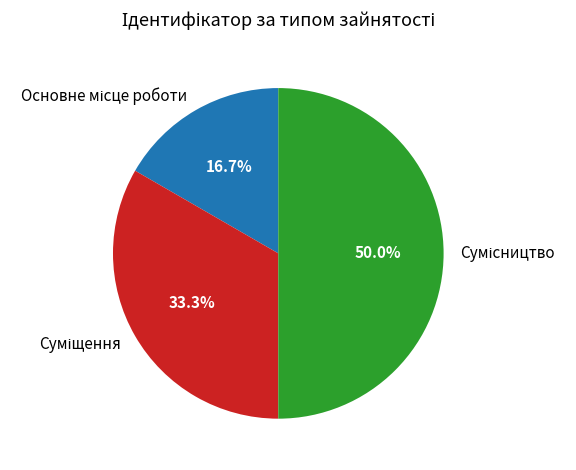

Which slice is the largest?

Сумісництво